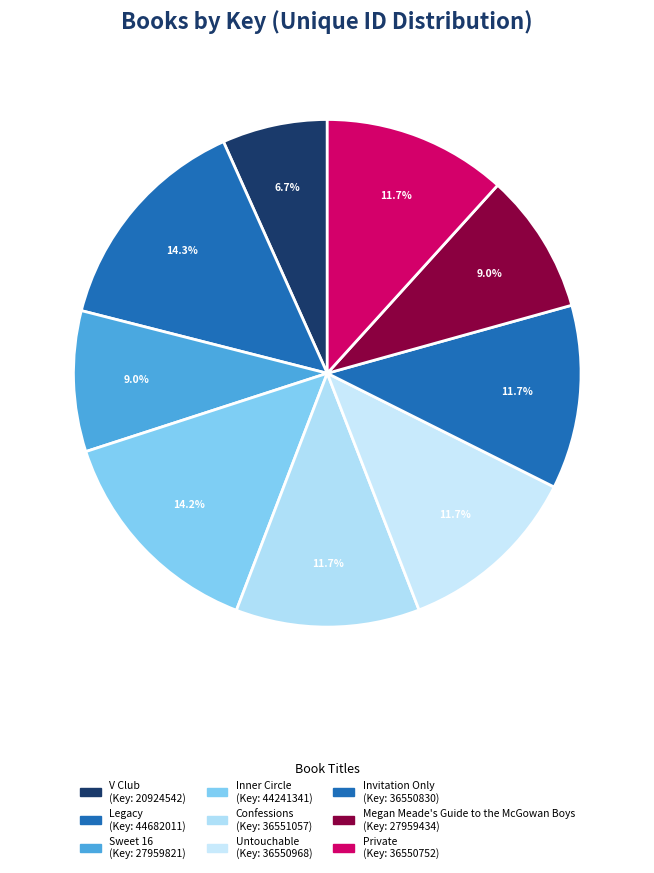

Which category has the smallest portion of the pie?

V Club